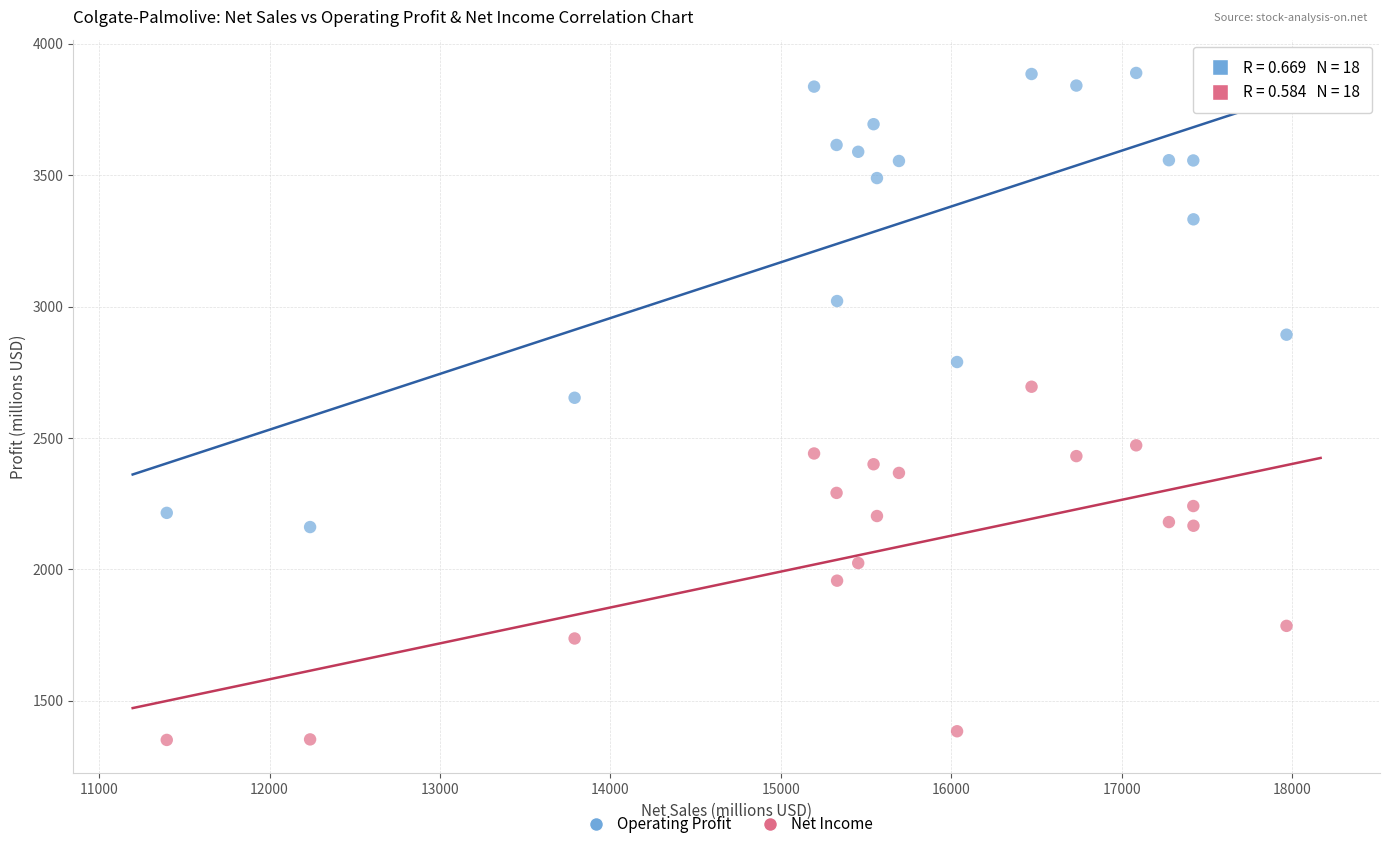

Across all series, what Y value is closest to 2620?

2653